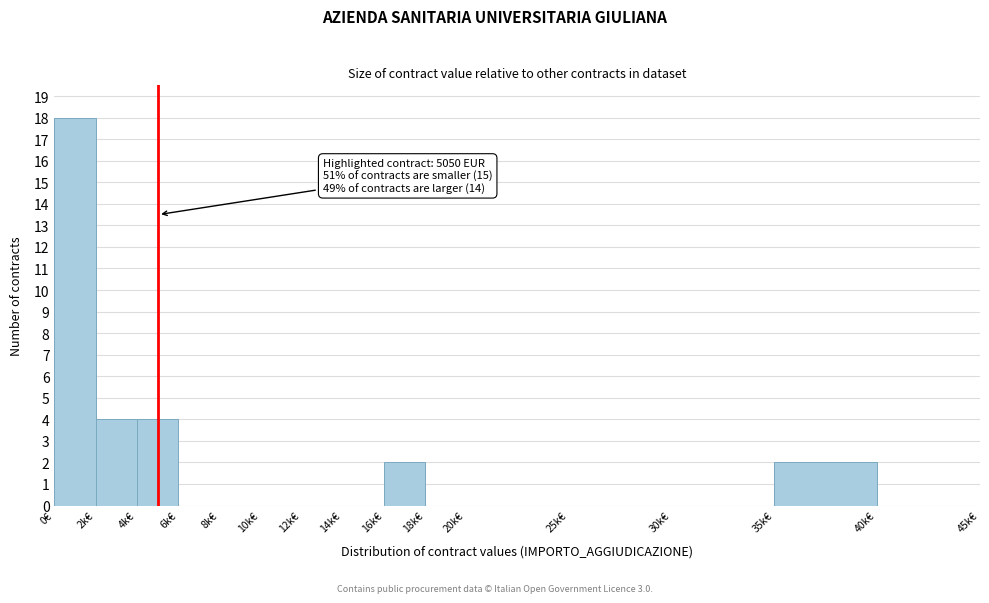

Reading left to right, transcribe all the data shown in this chart.

0€=18	2k€=4	4k€=4	6k€=0	8k€=0	10k€=0	12k€=0	14k€=0	16k€=2	18k€=0	20k€=0	25k€=0	30k€=0	35k€=2	40k€=0